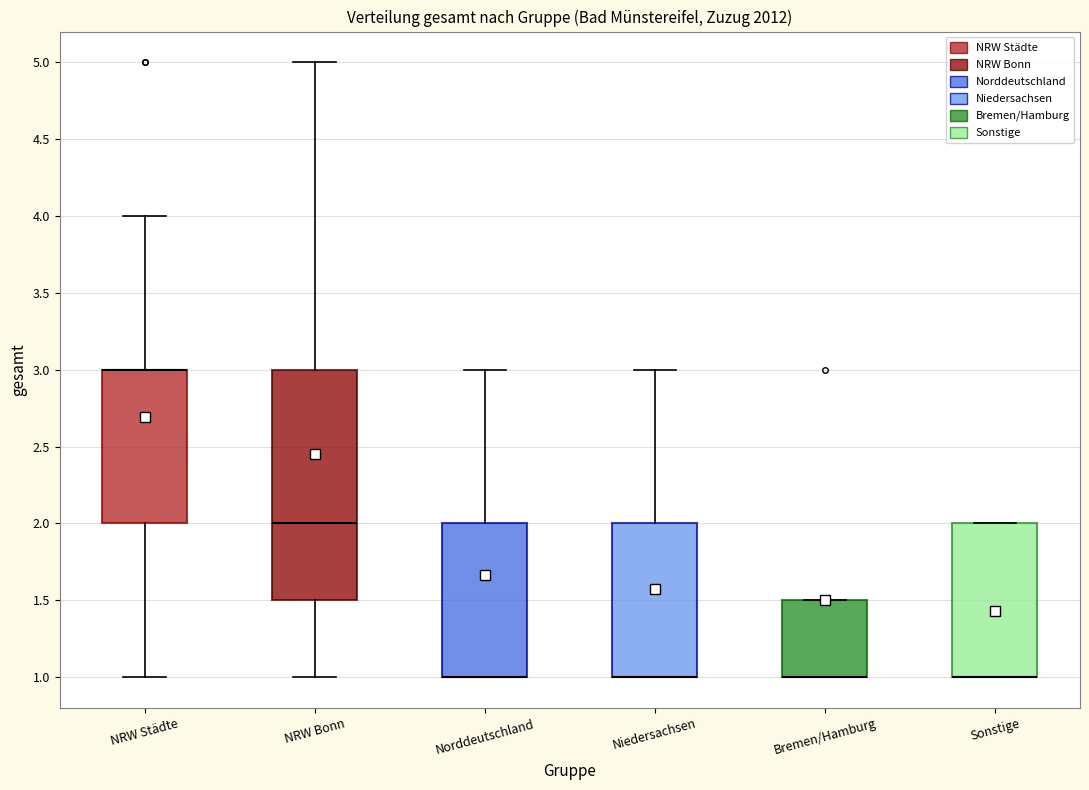

Reading left to right, read every box against the y-axis: the position of its median line, the range the box covers, and the ends of its whiskers. The values are not printed on the chart, so give them approximately, as read against the axis.

NRW Städte: median 3.0 (drawn on the box's upper edge), box 2.0 to 3.0, whiskers 1.0 to 4.0
NRW Bonn: median 2.0, box 1.5 to 3.0, whiskers 1.0 to 5.0
Norddeutschland: median 1.0 (drawn on the box's lower edge), box 1.0 to 2.0, whiskers 1.0 to 3.0
Niedersachsen: median 1.0 (drawn on the box's lower edge), box 1.0 to 2.0, whiskers 1.0 to 3.0
Bremen/Hamburg: median 1.0 (drawn on the box's lower edge), box 1.0 to 1.5, whiskers 1.0 to 1.5
Sonstige: median 1.0 (drawn on the box's lower edge), box 1.0 to 2.0, whiskers 1.0 to 2.0